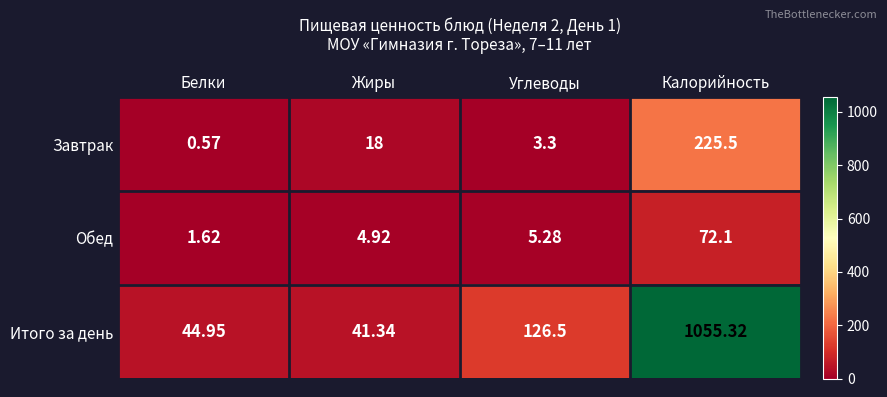

How many data points in Итого за день are above 126?

2